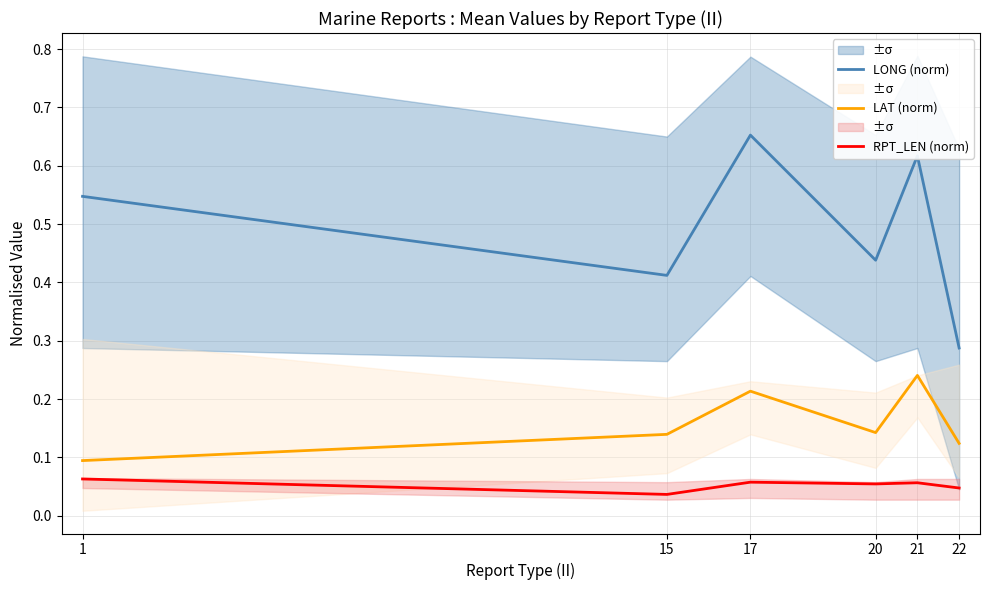

What is the value of the LONG (norm) point at the 1st from the left?

0.5